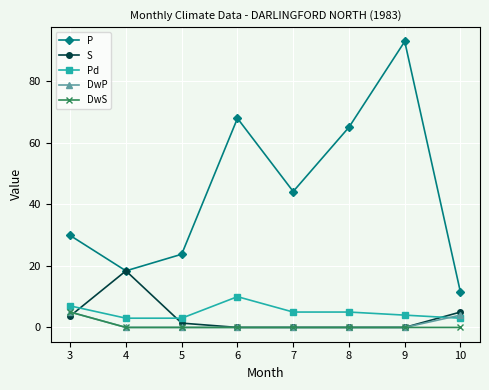

Where is the first local maximum for Pd?

6